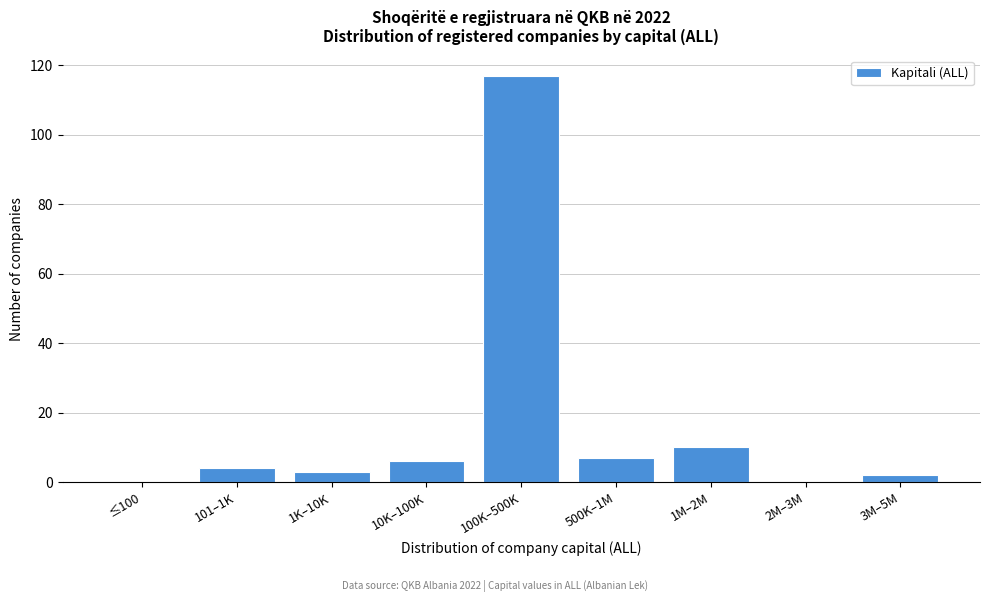

Reading right to left, extract all data points from this chart.

3M–5M=2	2M–3M=0	1M–2M=10	500K–1M=7	100K–500K=117	10K–100K=6	1K–10K=3	101–1K=4	≤100=0